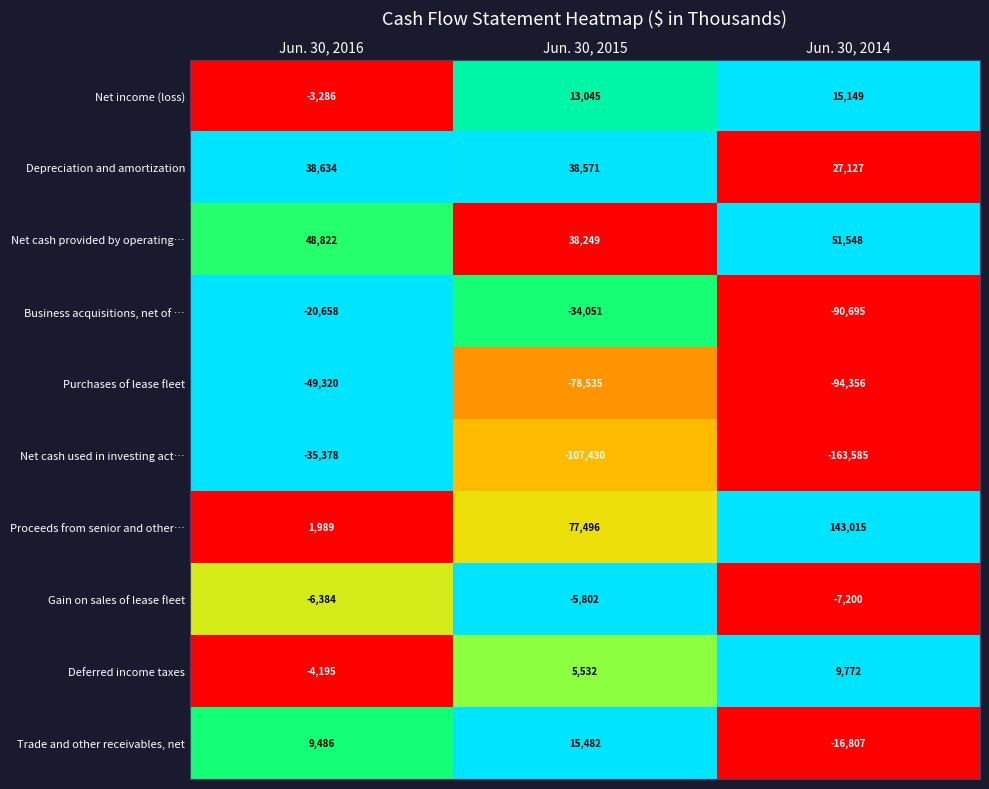

The value of Gain on sales of lease fleet at Jun. 30, 2015 is -5802. True or false?

True